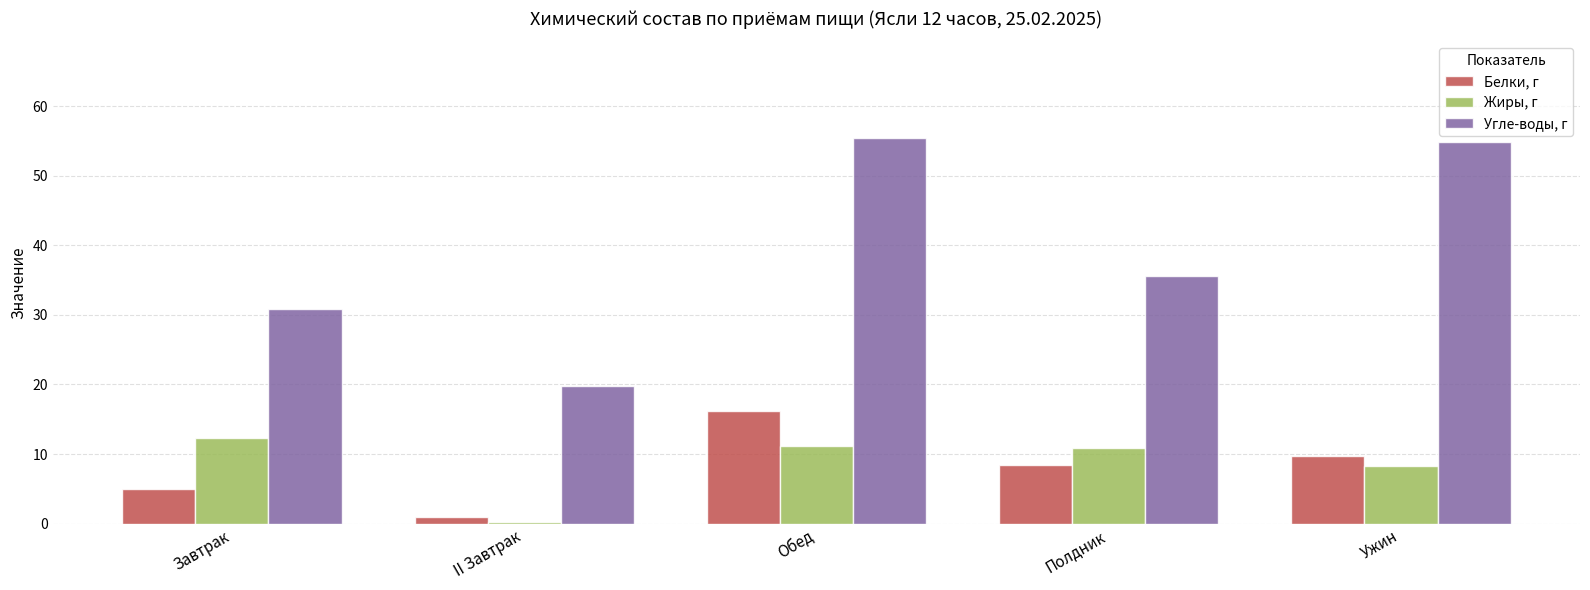

How many values in the Угле-воды, г series exceed 35?

3